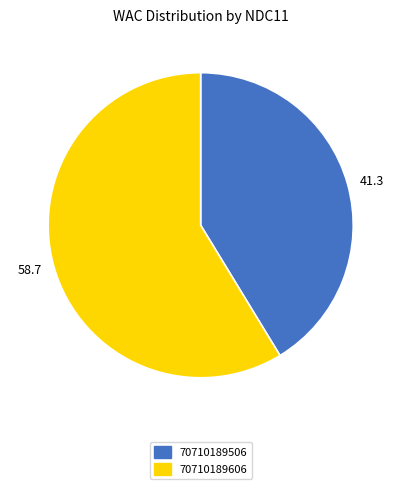

Is 41.3 the majority of the pie?

No